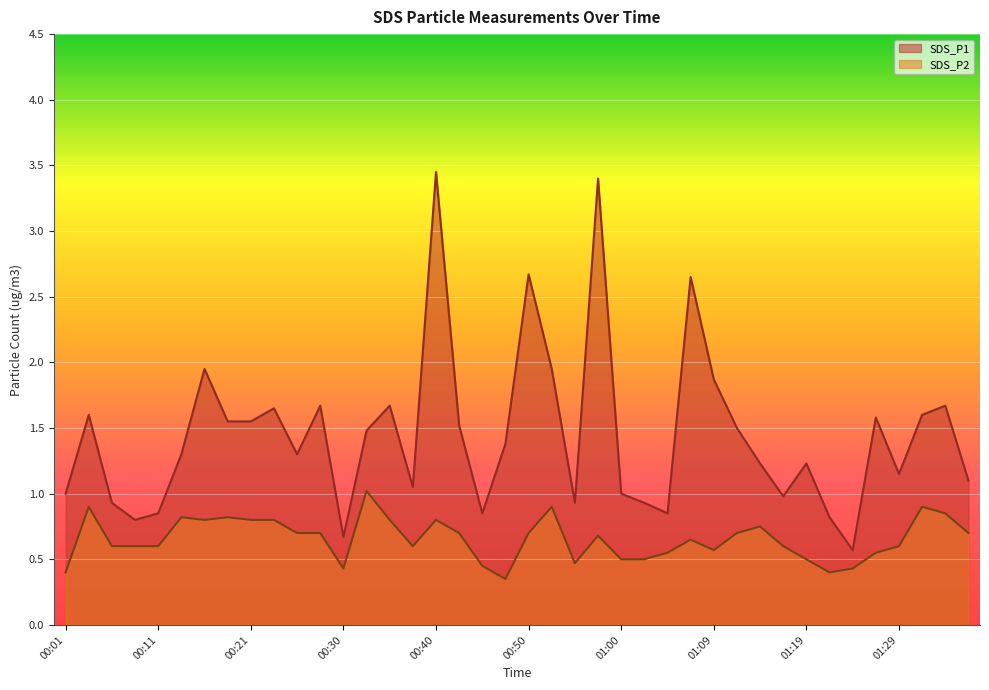

Rank the categories by SDS_P1 value from lowest to highest.

01:24, 00:30, 00:08, 01:21, 00:11, 00:45, 01:04, 00:06, 00:55, 01:02, 01:17, 00:01, 01:00, 00:38, 01:36, 01:29, 01:14, 01:19, 00:13, 00:26, 00:47, 00:33, 01:12, 00:43, 00:18, 00:21, 01:26, 00:04, 01:31, 00:23, 00:28, 00:35, 01:34, 01:09, 00:16, 00:52, 01:07, 00:50, 00:57, 00:40